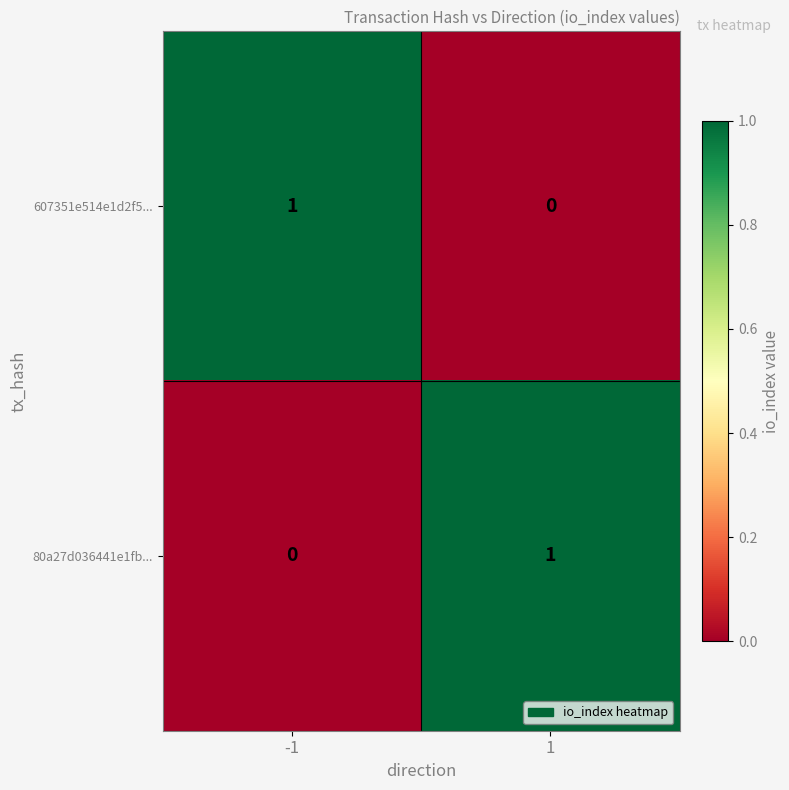

Reading right to left, what are all the values shown in this chart?

607351e514e1d2f5...: 1=0	-1=1
80a27d036441e1fb...: 1=1	-1=0